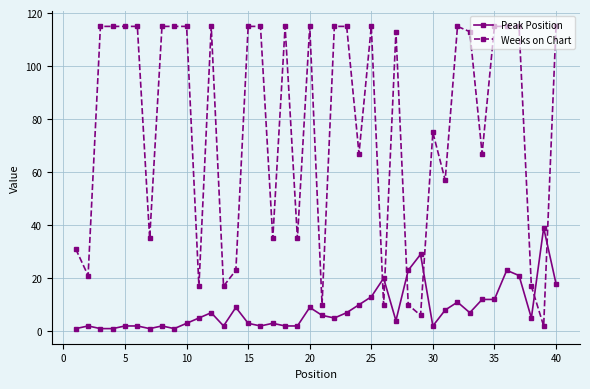

Which series has the widest spread of values?

Weeks on Chart